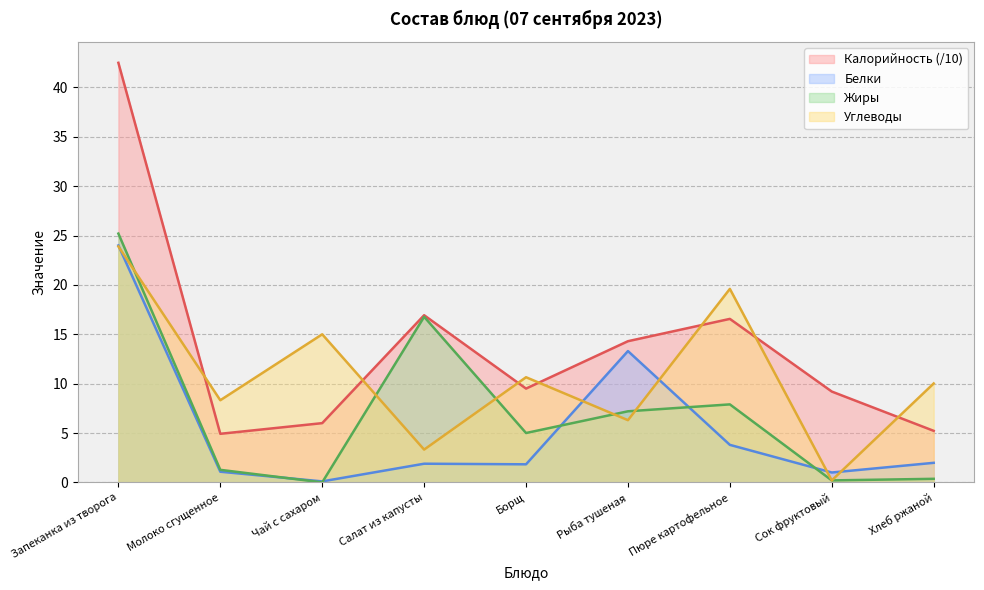

The value of Жиры at Рыба тушеная is 12.4. True or false?

False